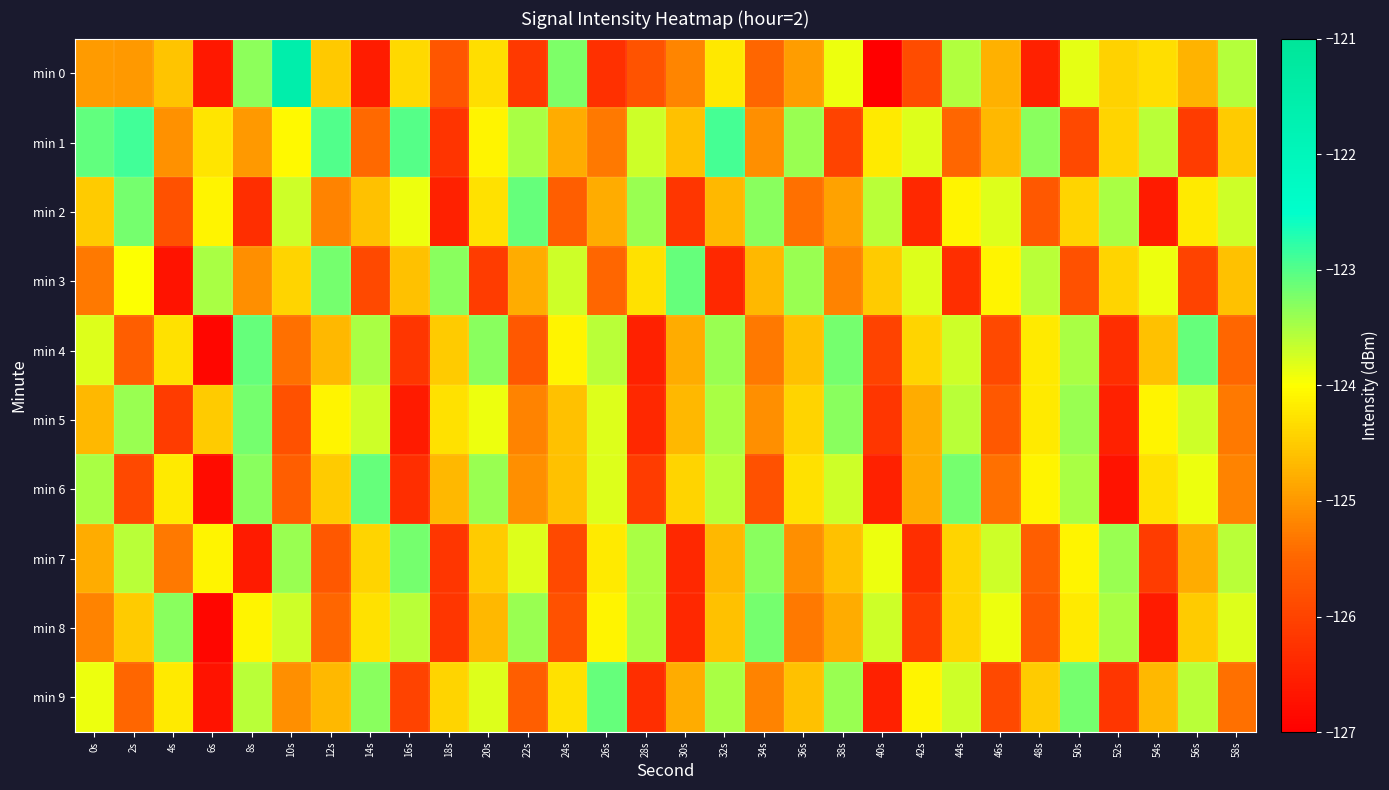

Between 36s and 38s, which series saw the biggest shift?

min 1